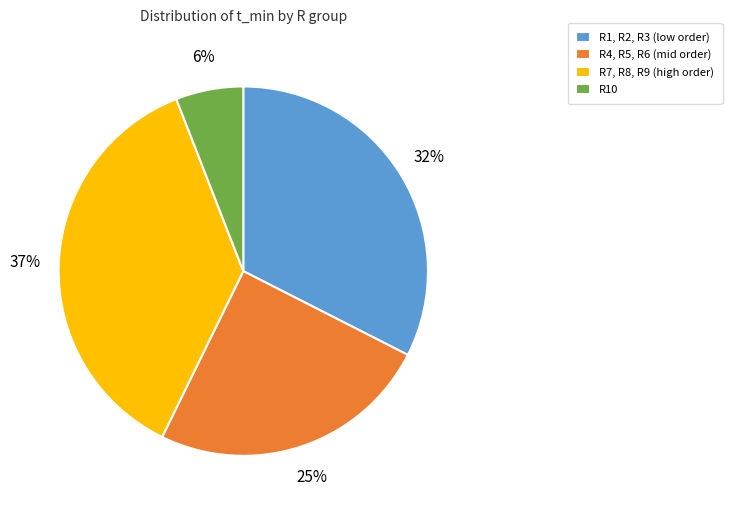

Approximately how many times larger is the value at R4, R5, R6 (mid order) compared to R10?

4.2